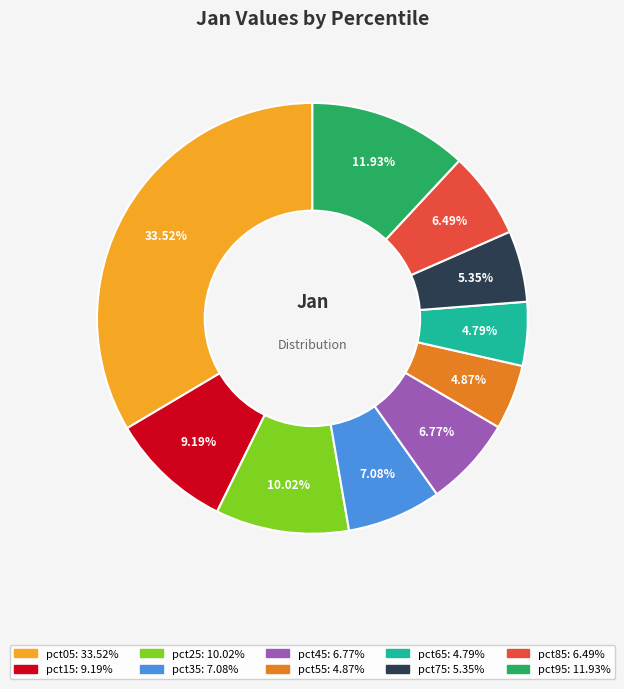

What percentage do pct05 and pct75 together represent?

38.9%